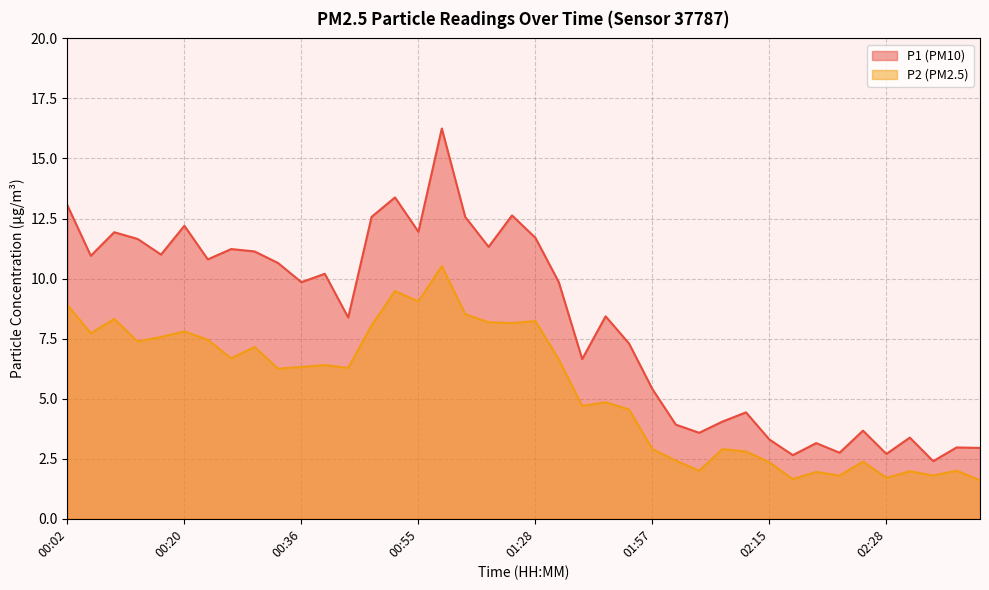

Reading right to left, what are all the values shown in this chart?

P1: 02:38=3.0	02:35=3.0	02:33=2.4	02:30=3.4	02:28=2.7	02:25=3.7	02:23=2.8	02:20=3.1	02:18=2.6	02:15=3.3	02:10=4.4	02:07=4.0	02:04=3.6	02:02=3.9	01:57=5.4	01:51=7.3	01:45=8.4	01:39=6.7	01:36=9.8	01:28=11.7	01:25=12.6	01:17=11.3	01:06=12.6	01:00=16.2	00:55=11.9	00:52=13.4	00:46=12.6	00:41=8.4	00:38=10.2	00:36=9.8	00:33=10.7	00:28=11.1	00:25=11.2	00:23=10.8	00:20=12.2	00:18=11.0	00:12=11.7	00:09=11.9	00:04=10.9	00:02=13.1
P2: 02:38=1.6	02:35=2.0	02:33=1.8	02:30=2.0	02:28=1.7	02:25=2.4	02:23=1.8	02:20=1.9	02:18=1.6	02:15=2.4	02:10=2.8	02:07=2.9	02:04=2.0	02:02=2.4	01:57=2.9	01:51=4.5	01:45=4.8	01:39=4.7	01:36=6.6	01:28=8.2	01:25=8.2	01:17=8.2	01:06=8.5	01:00=10.5	00:55=9.1	00:52=9.5	00:46=8.1	00:41=6.3	00:38=6.4	00:36=6.3	00:33=6.2	00:28=7.2	00:25=6.7	00:23=7.5	00:20=7.8	00:18=7.6	00:12=7.4	00:09=8.3	00:04=7.7	00:02=8.9